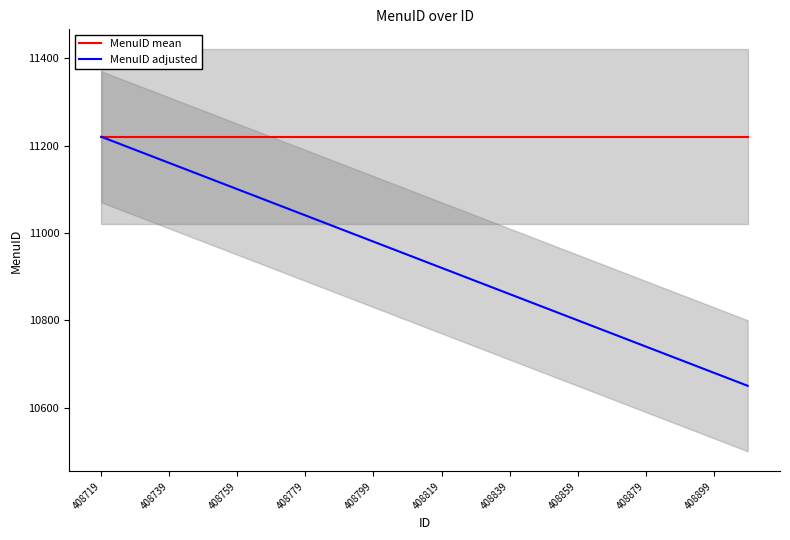

At which label does MenuID adjusted reach its peak?

408719